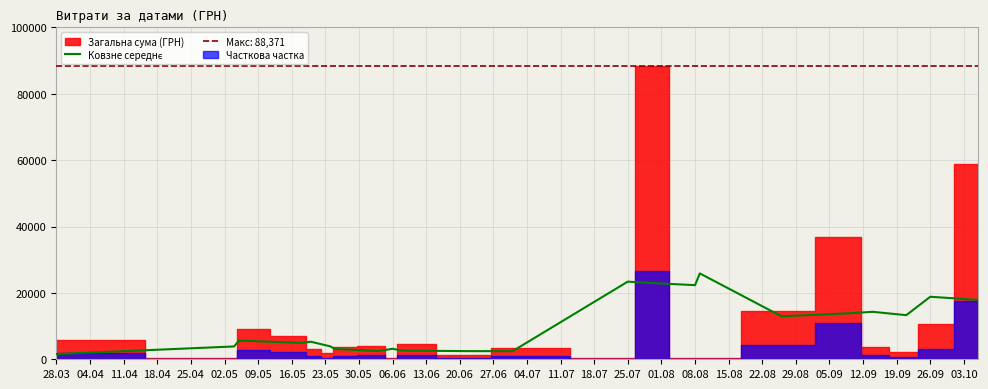

What is the value of the 19th point from the left?

14302.6